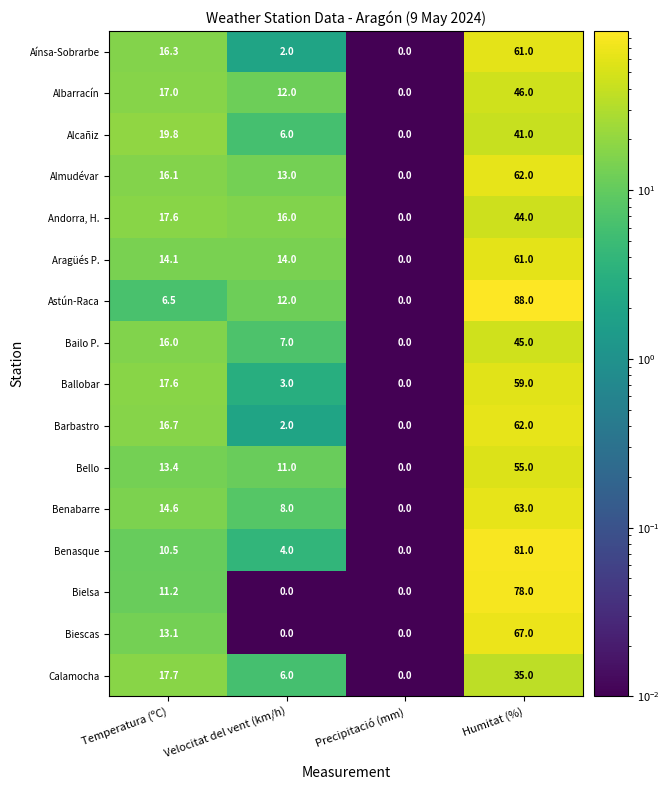

Is it true that Aragüés P. equals 14.0 at Velocitat del vent (km/h)?

True